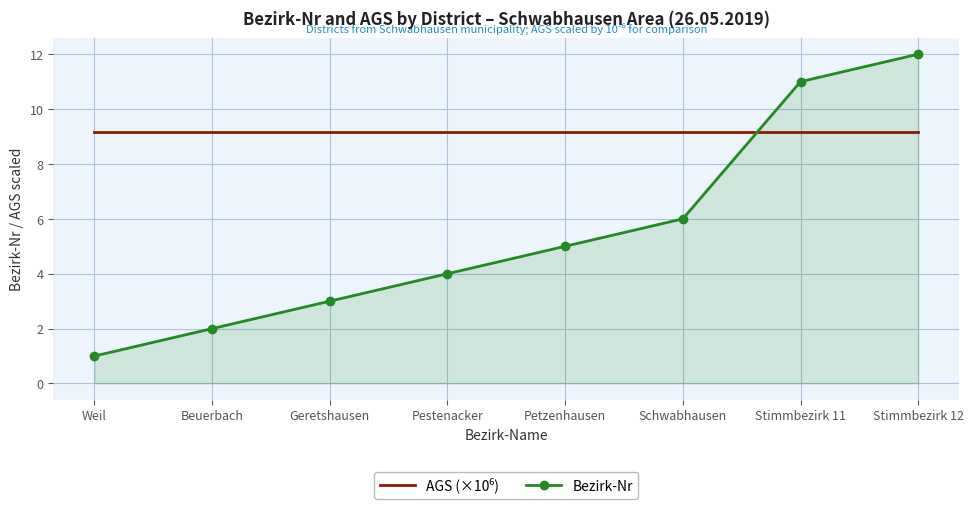

What is the spread (max minus min) of values at Stimmbezirk 12?

2.8